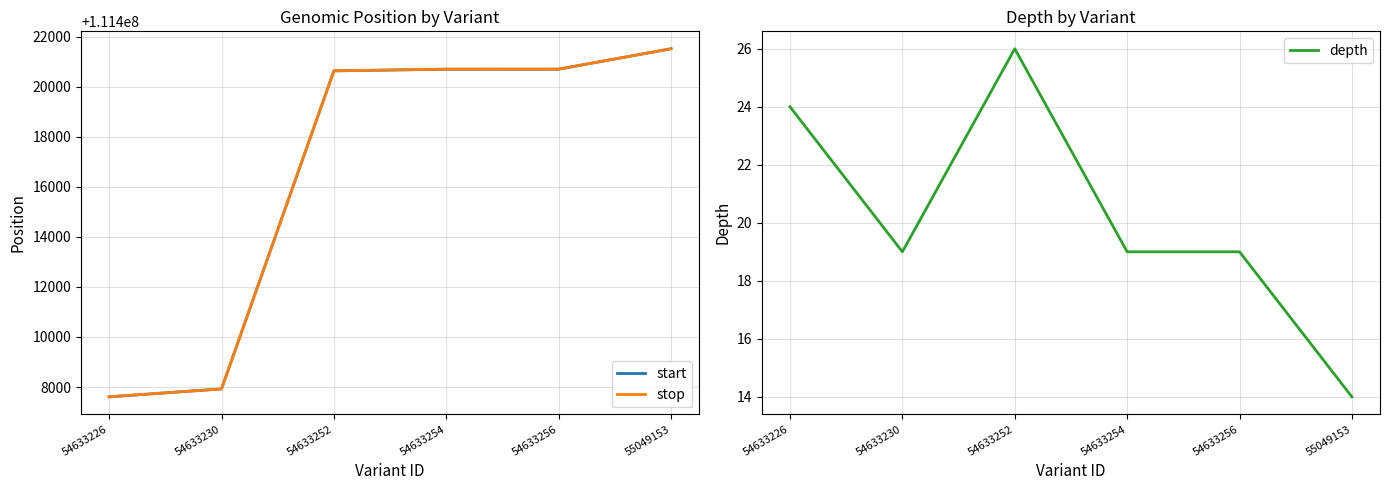

How many data points does each series have?

6